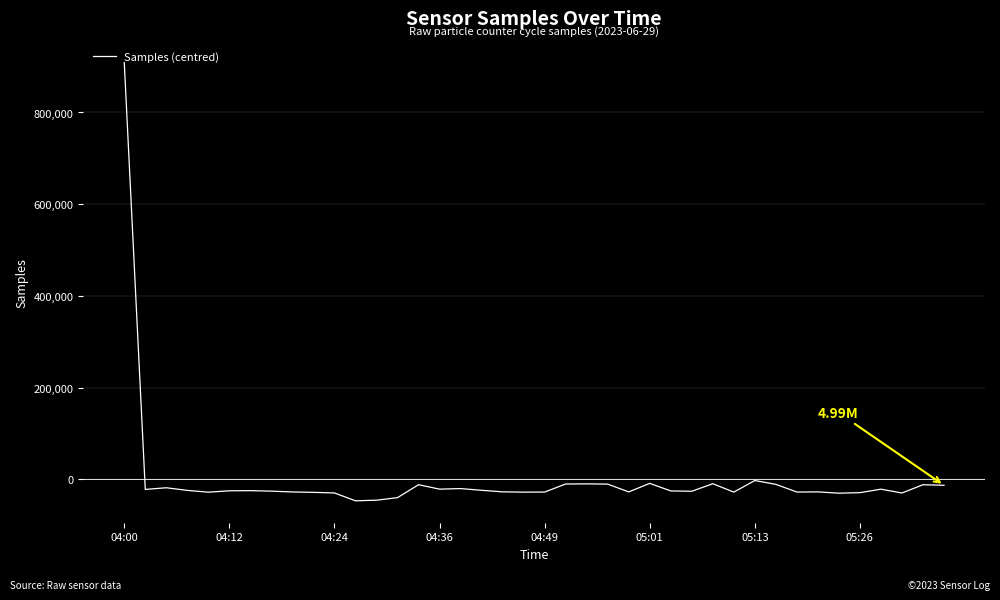

What is the greatest value displayed?

908829.3